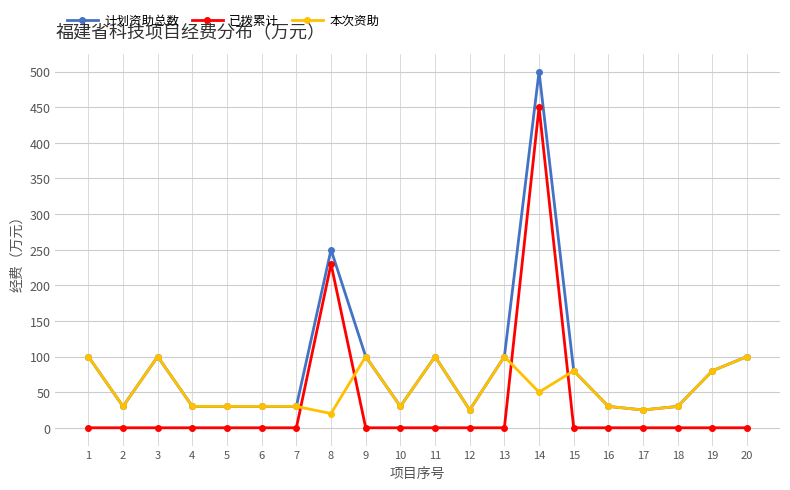

True or false: 计划资助总数 and 已拨累计 cross at least once.

False